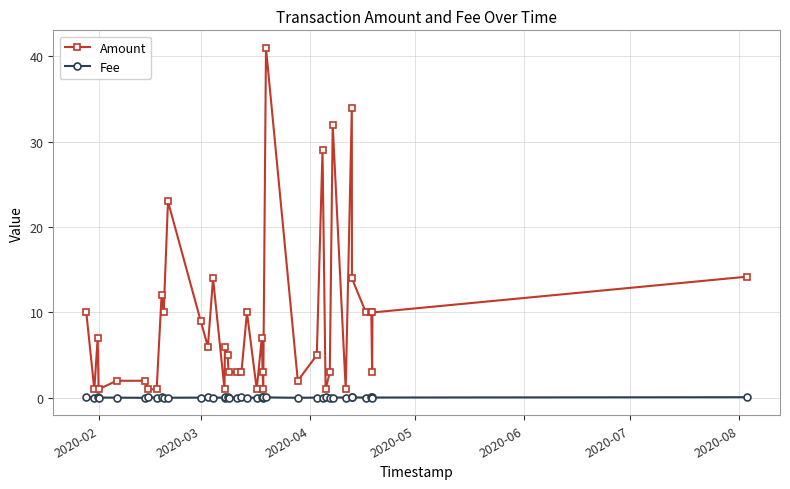

What is the greatest value displayed?

41.0